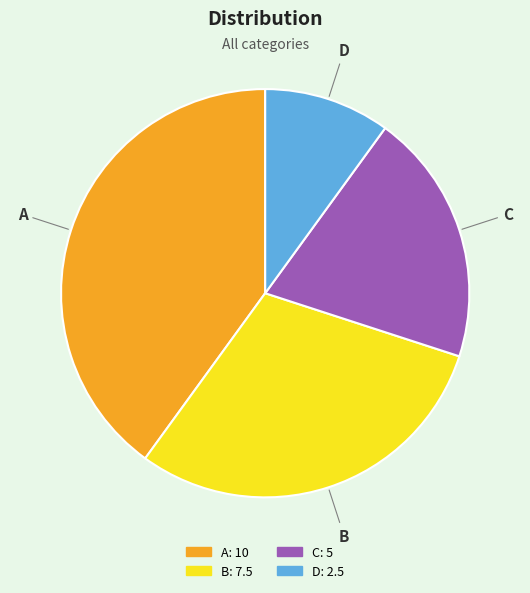

The C slice represents 20% of the pie. True or false?

True